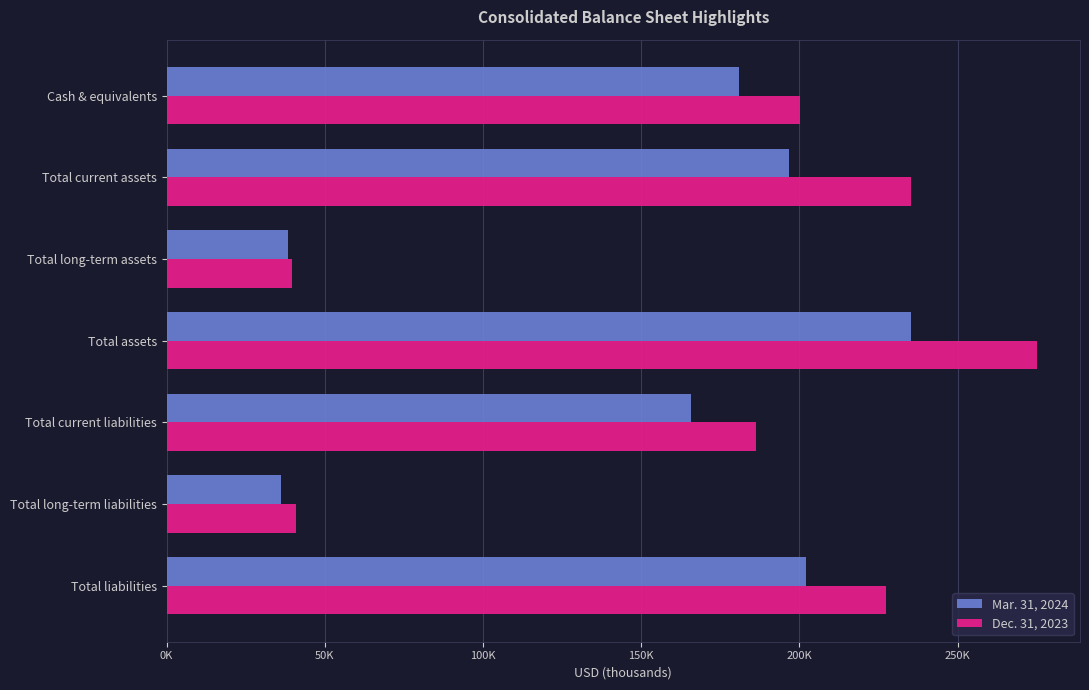

Rank the series by their average value, from highest to lowest.

Dec. 31, 2023, Mar. 31, 2024